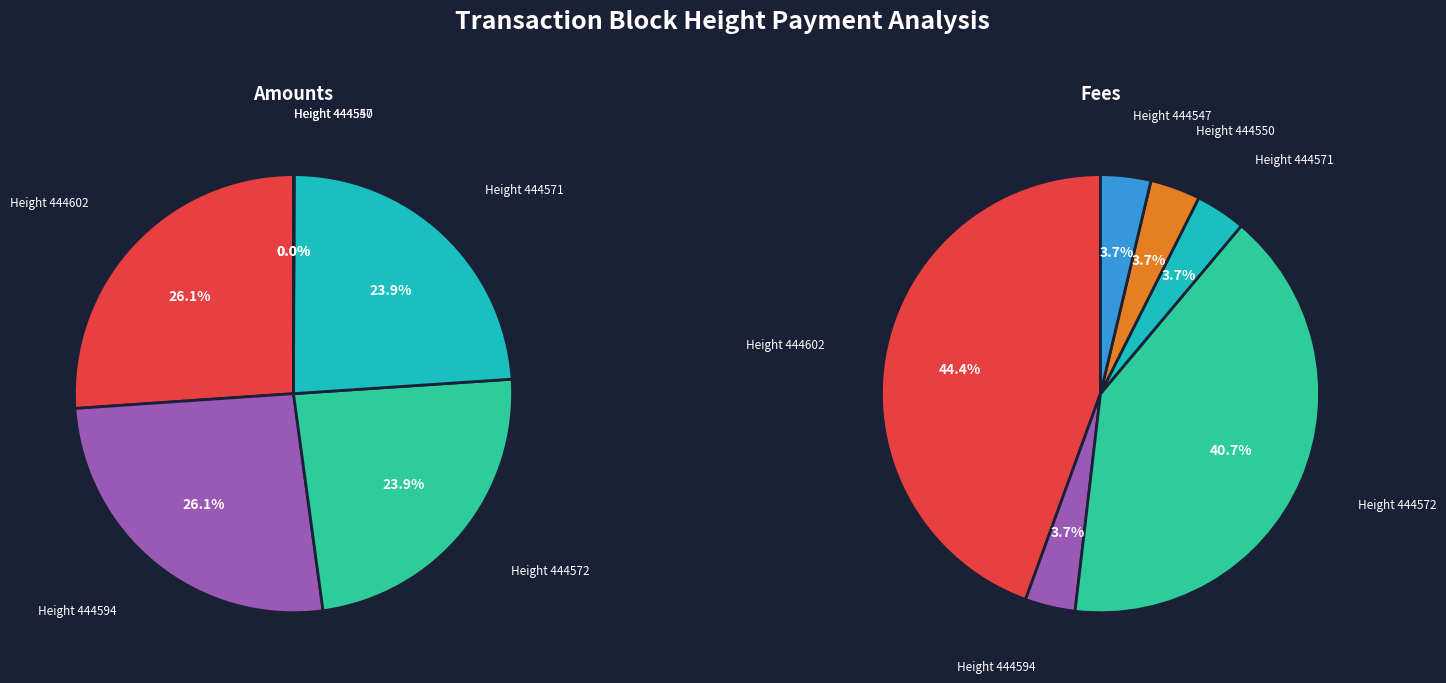

Between 444594 and 444550, which is larger?

444594